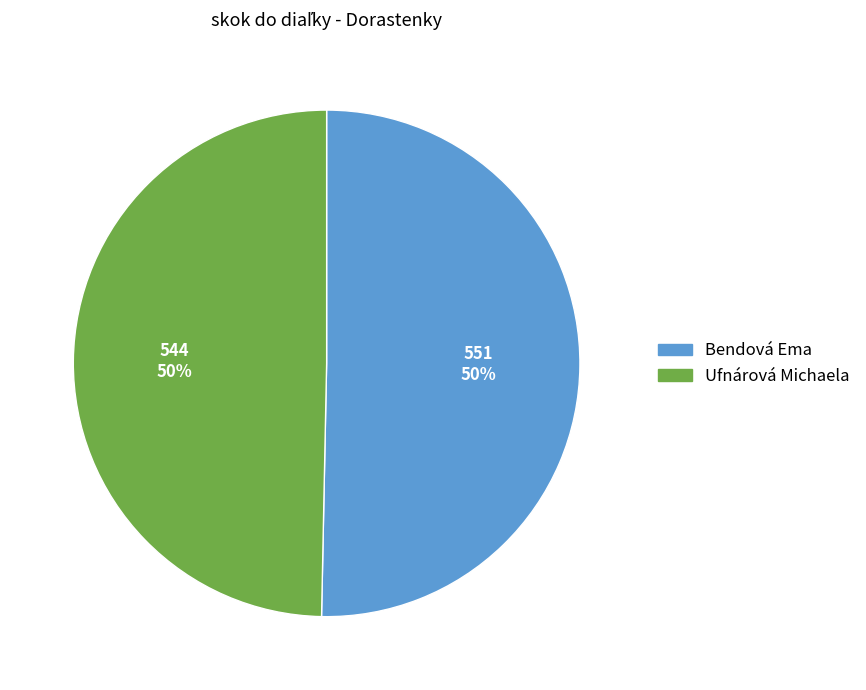

Is the sum of Bendová Ema and Ufnárová Michaela greater than half?

Yes